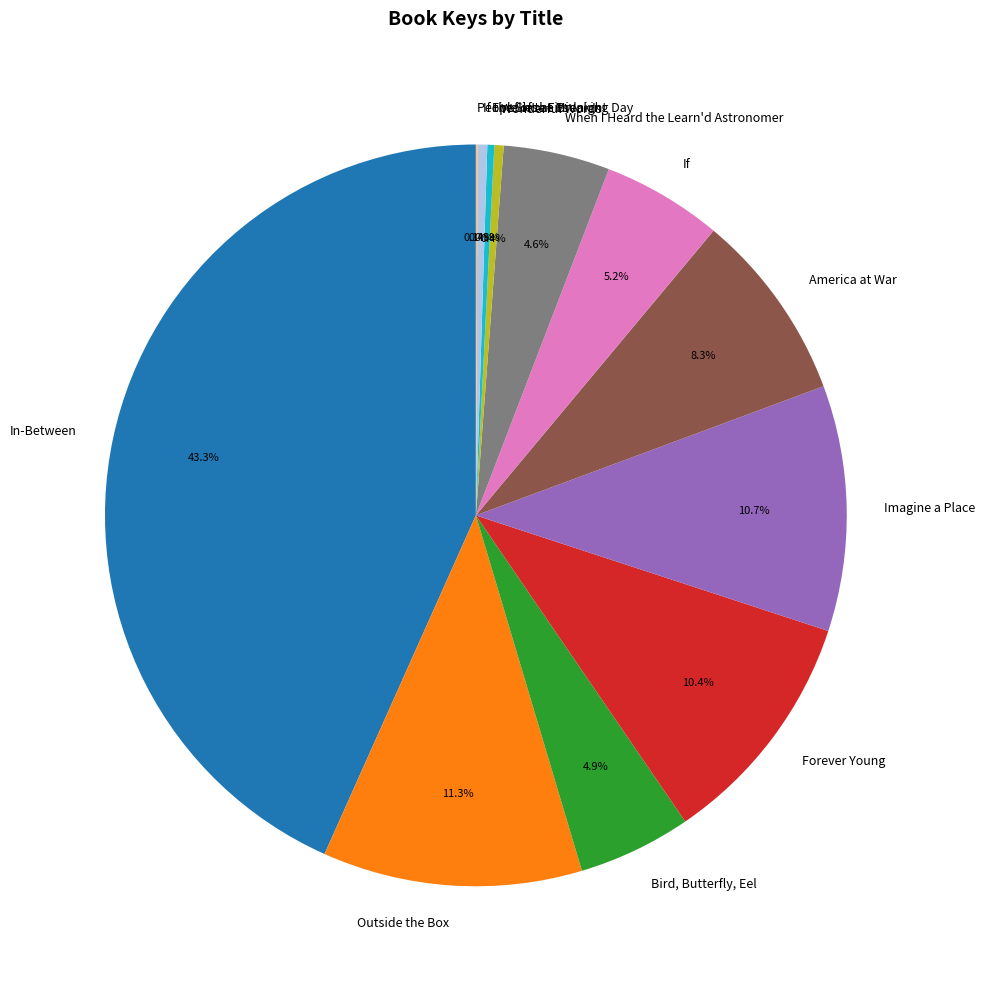

True or false: Wonderful Words accounts for 0% of the total.

True